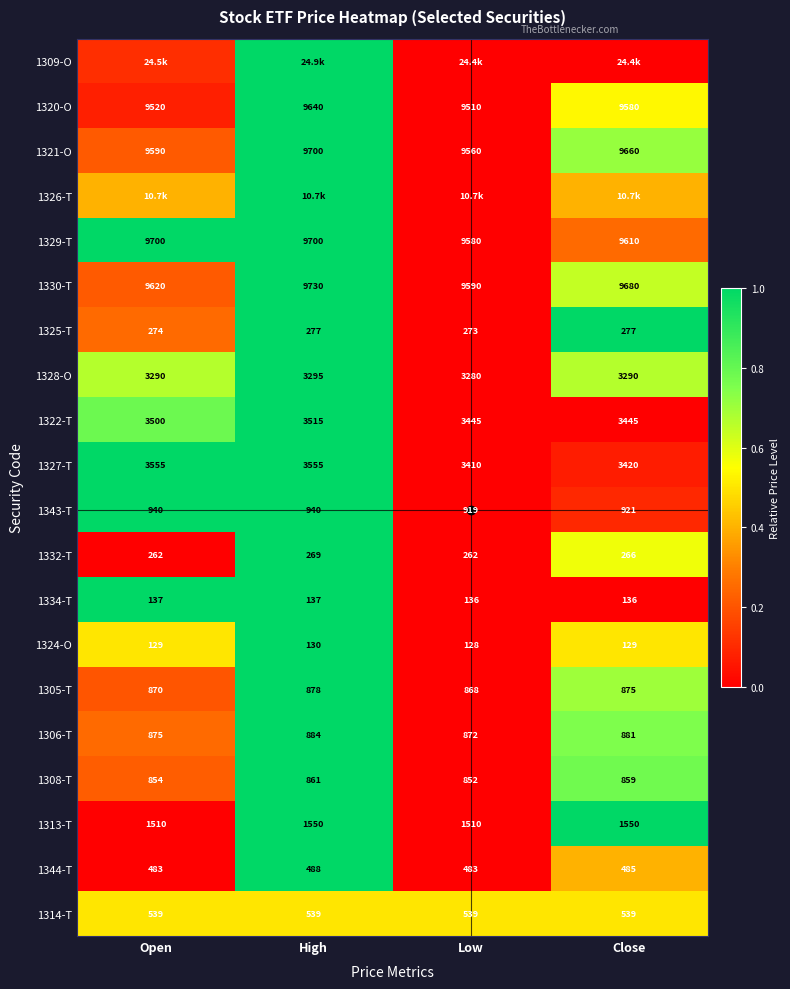

Which category has the highest value in the 1329-T series?

Open